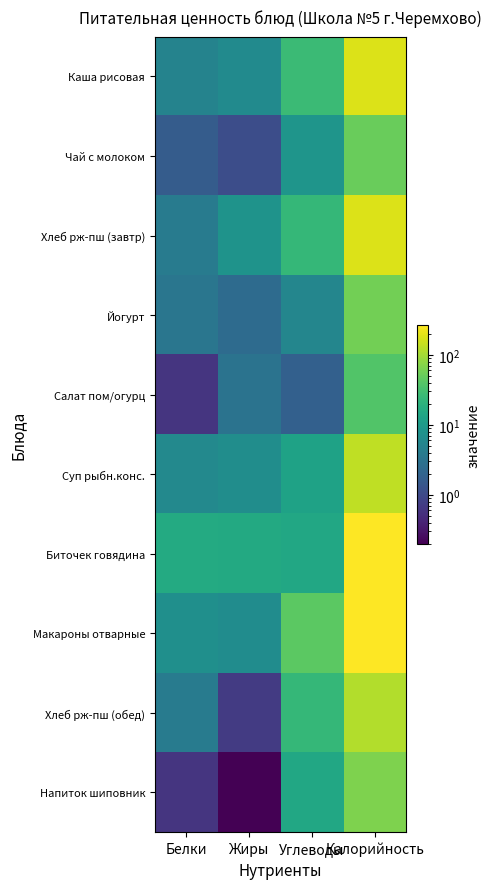

Reading left to right, transcribe all the data shown in this chart.

Каша рисовая: Белки=5.0	Жиры=6.3	Углеводы=26.7	Калорийность=183.9
Чай с молоком: Белки=1.6	Жиры=1.1	Углеводы=8.6	Калорийность=50.9
Хлеб рж-пш (завтр): Белки=4.0	Жиры=8.0	Углеводы=23.9	Калорийность=183.5
Йогурт: Белки=3.4	Жиры=2.5	Углеводы=5.5	Калорийность=58.1
Салат пом/огурц: Белки=0.6	Жиры=3.1	Углеводы=1.8	Калорийность=37.5
Суп рыбн.конс.: Белки=5.9	Жиры=6.8	Углеводы=12.5	Калорийность=134.6
Биточек говядина: Белки=16.4	Жиры=15.7	Углеводы=14.8	Калорийность=265.7
Макароны отварные: Белки=7.1	Жиры=6.6	Углеводы=43.7	Калорийность=262.4
Хлеб рж-пш (обед): Белки=4.0	Жиры=0.7	Углеводы=23.8	Калорийность=117.4
Напиток шиповник: Белки=0.6	Жиры=0.2	Углеводы=15.1	Калорийность=65.4